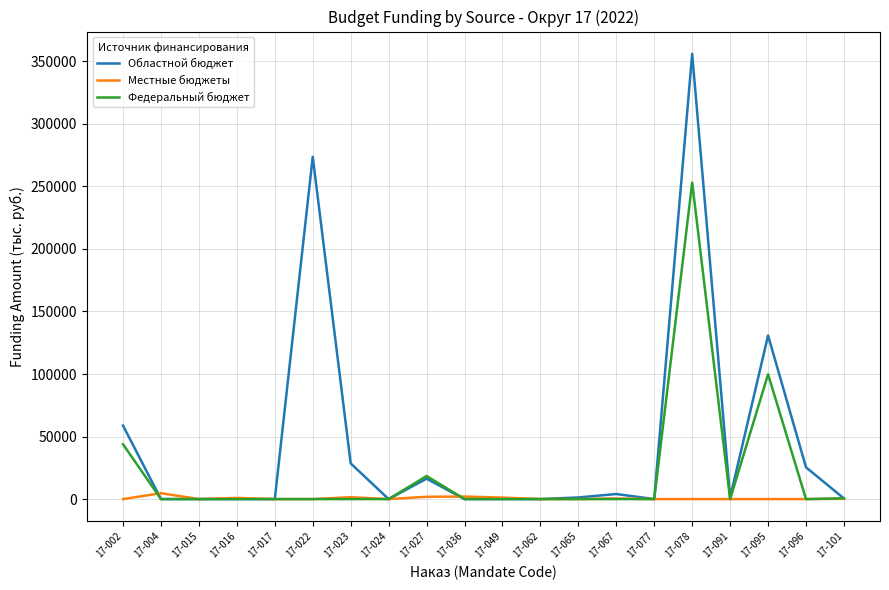

What is the difference between the maximum and second lowest values in the Местные бюджеты series?

4700.0